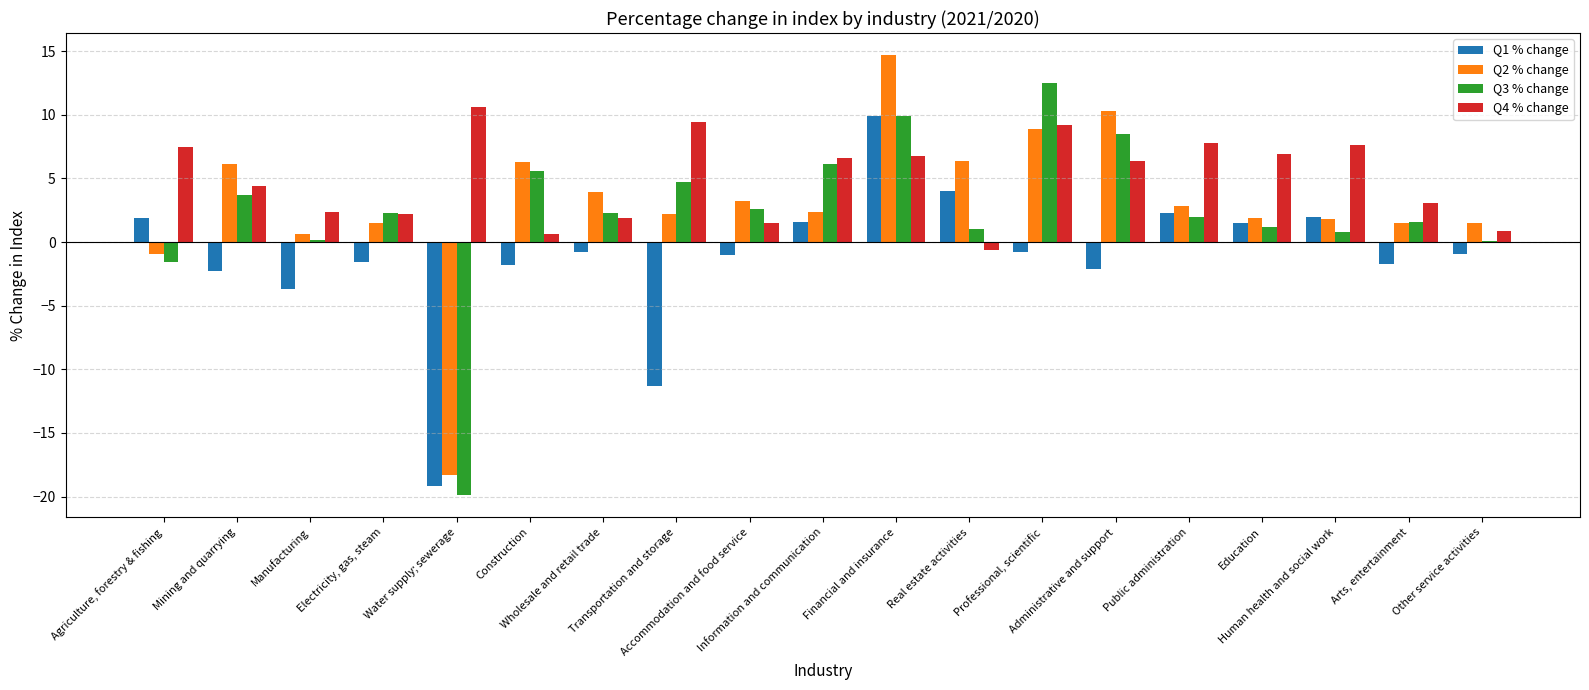

True or false: Q2 % change has a value of 6.9 at Financial and insurance.

False